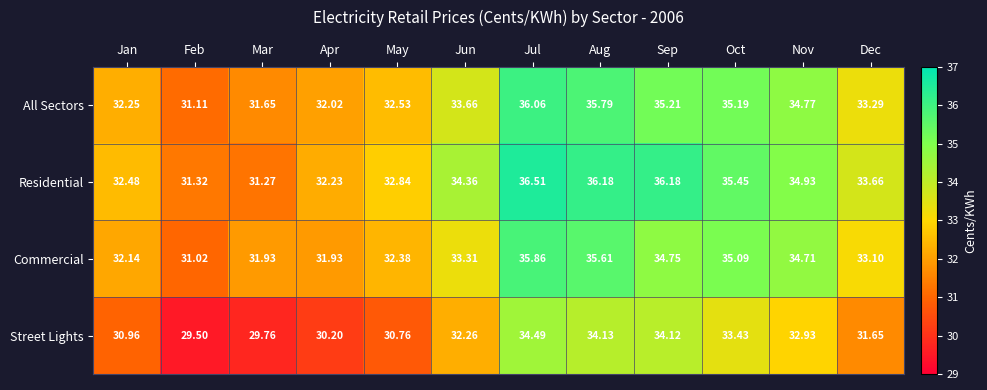

At which category is the sum across all series the highest?

Jul